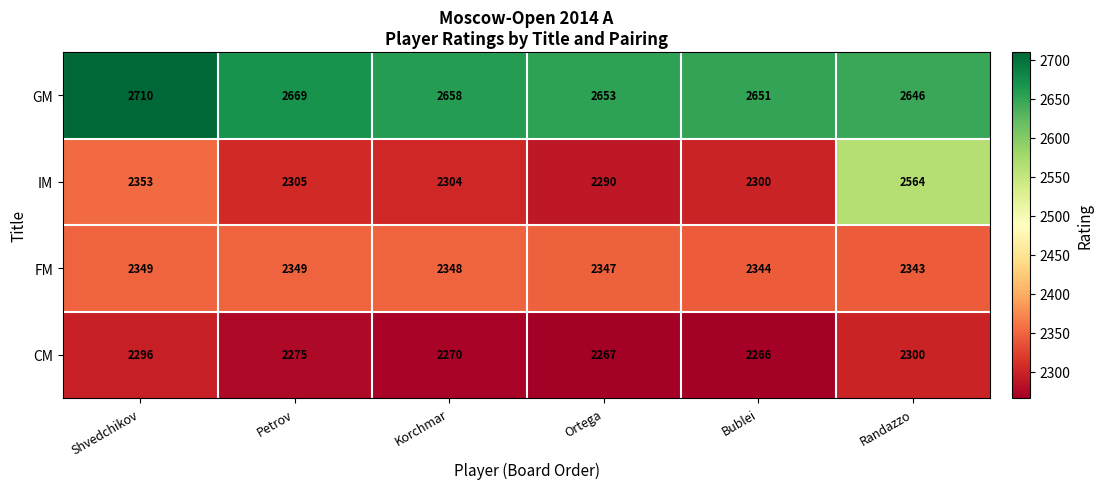

What value does the IM series have at Ortega, to the nearest 50?

2300